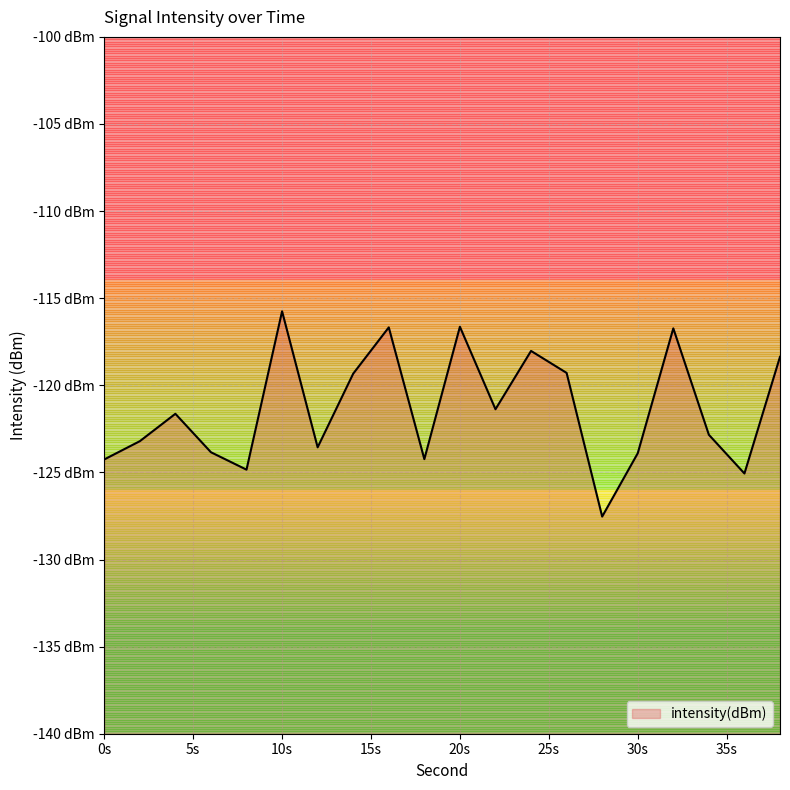

Rank the categories by value from lowest to highest.

28, 36, 8, 0, 18, 30, 6, 12, 2, 34, 4, 22, 14, 26, 38, 24, 32, 16, 20, 10